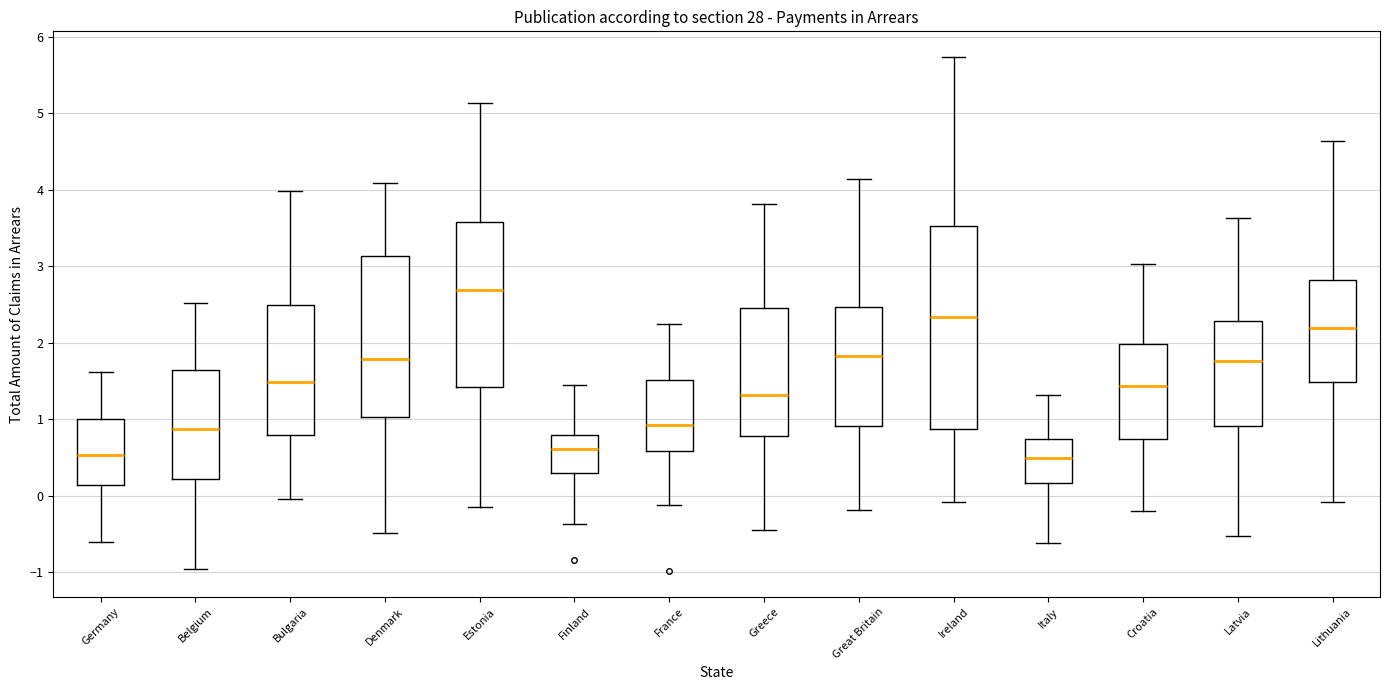

Reading left to right, read every box against the y-axis: the position of its median line, the range the box covers, and the ends of its whiskers. The values are not printed on the chart, so give them approximately, as read against the axis.

Germany: median 0.5, box 0.1 to 1.0, whiskers -0.6 to 1.6
Belgium: median 0.9, box 0.2 to 1.7, whiskers -1.0 to 2.5
Bulgaria: median 1.5, box 0.8 to 2.5, whiskers 0.0 to 4.0
Denmark: median 1.8, box 1.0 to 3.1, whiskers -0.5 to 4.1
Estonia: median 2.7, box 1.4 to 3.6, whiskers -0.1 to 5.1
Finland: median 0.6, box 0.3 to 0.8, whiskers -0.4 to 1.4
France: median 0.9, box 0.6 to 1.5, whiskers -0.1 to 2.2
Greece: median 1.3, box 0.8 to 2.5, whiskers -0.4 to 3.8
Great Britain: median 1.8, box 0.9 to 2.5, whiskers -0.2 to 4.1
Ireland: median 2.3, box 0.9 to 3.5, whiskers -0.1 to 5.7
Italy: median 0.5, box 0.2 to 0.7, whiskers -0.6 to 1.3
Croatia: median 1.4, box 0.7 to 2.0, whiskers -0.2 to 3.0
Latvia: median 1.8, box 0.9 to 2.3, whiskers -0.5 to 3.6
Lithuania: median 2.2, box 1.5 to 2.8, whiskers -0.1 to 4.6